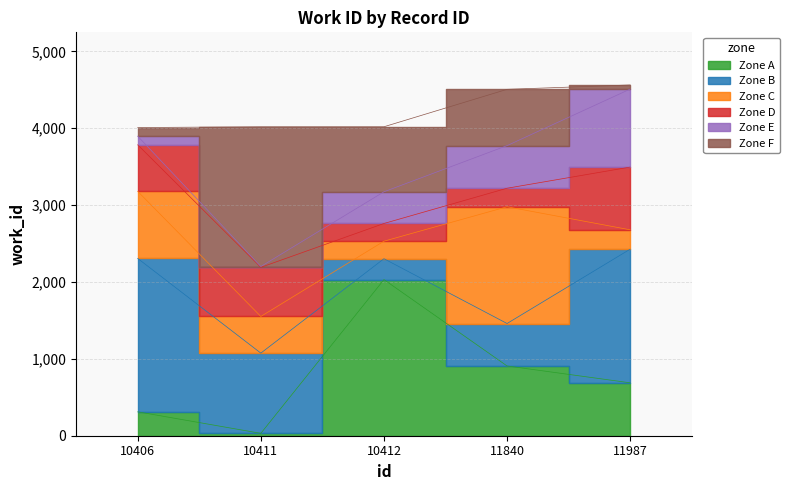

Reading right to left, transcribe all the data shown in this chart.

4564.0	4507.0	4020.0	4020.0	4010.0